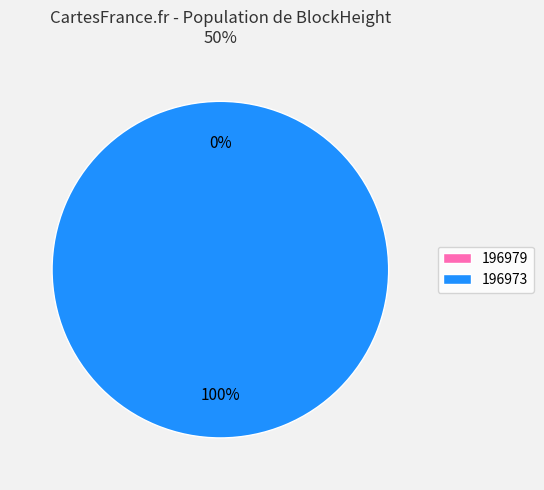

What percentage is the 196973 slice, to the nearest percent?

100%